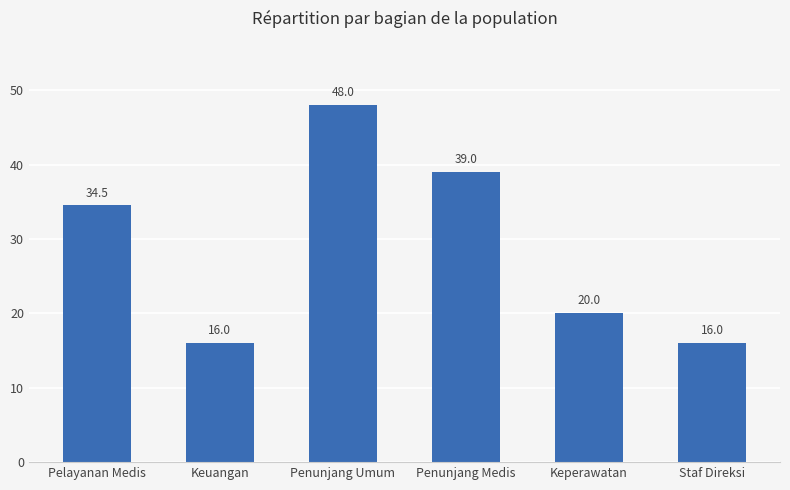

What is the smallest value displayed?

16.0